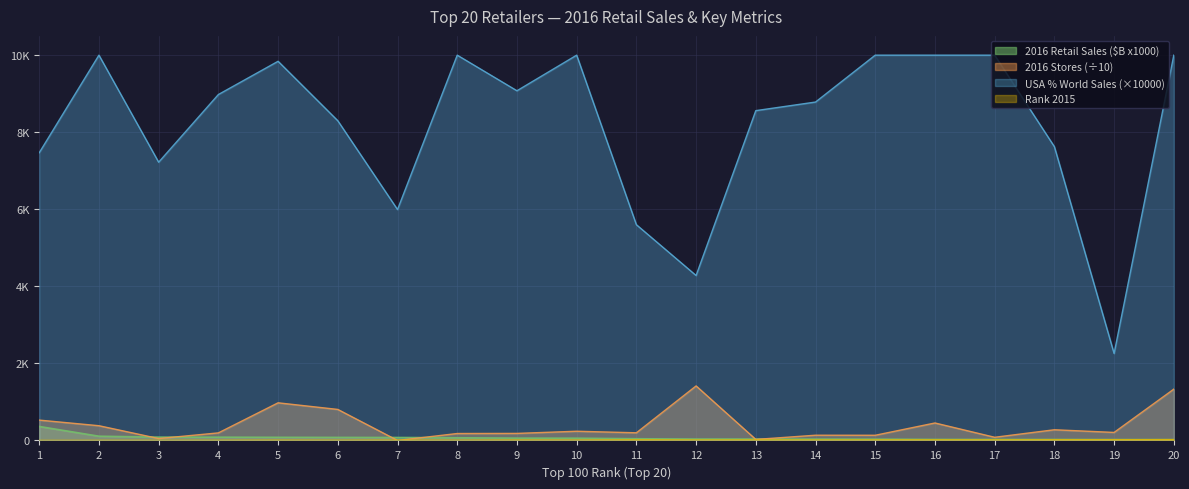

Is the value of USA % of World Sales at 16 greater than the value of 2016 Stores at 18?

Yes